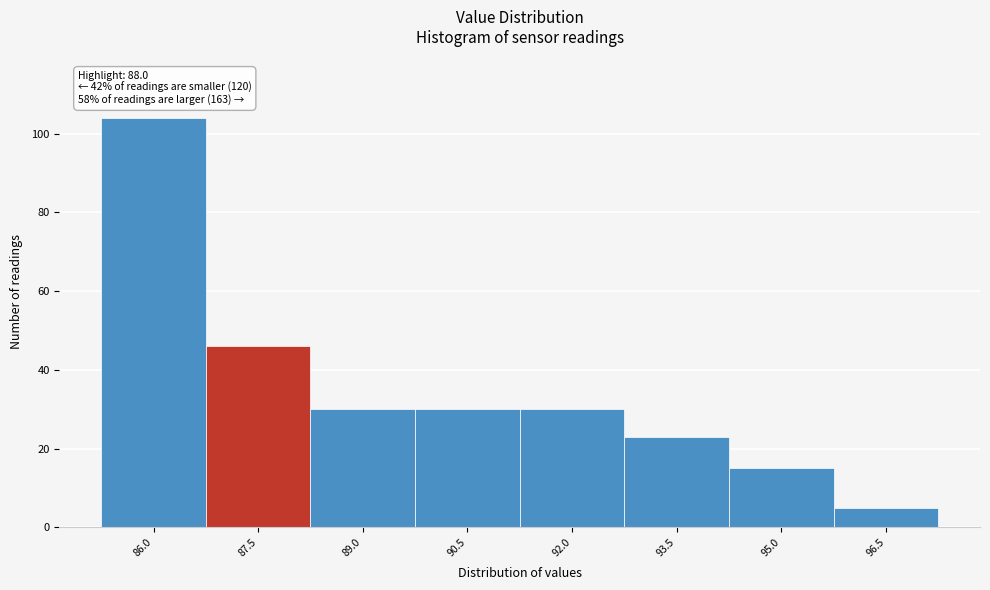

Reading left to right, what are all the values shown in this chart?

86.0=104	87.5=46	89.0=30	90.5=30	92.0=30	93.5=23	95.0=15	96.5=5